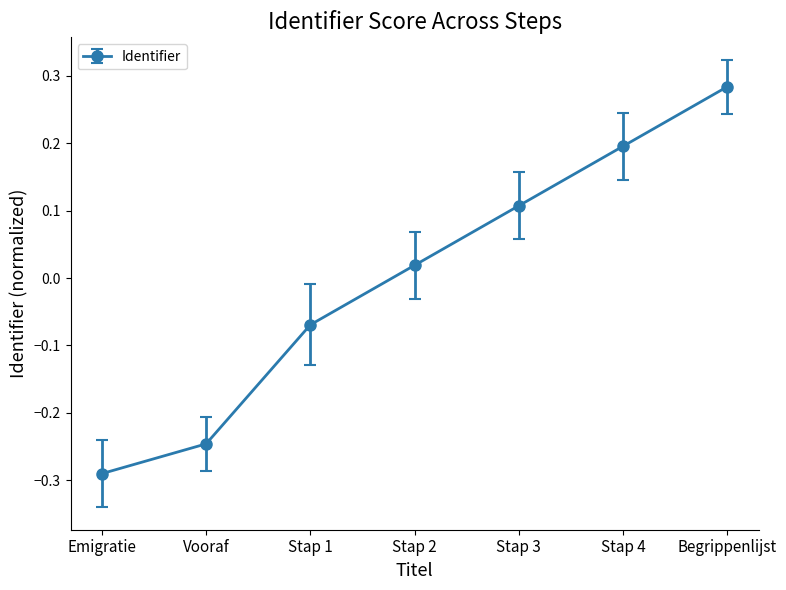

Where does the data first go above 0?

Stap 2